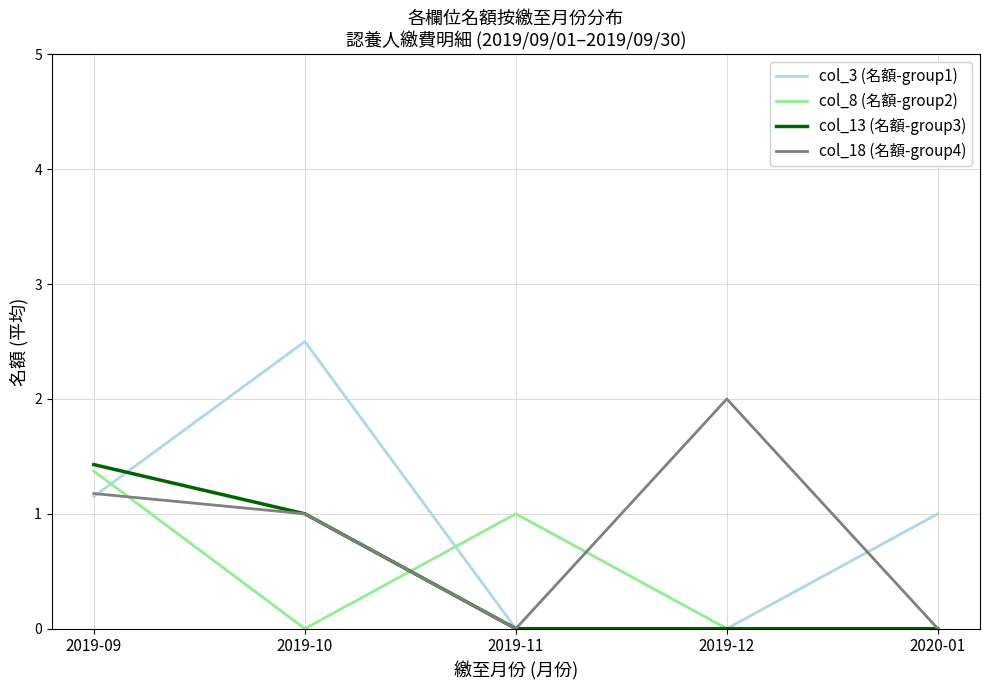

True or false: col_13 (名額-group3) has more than 2 interior local peaks.

False